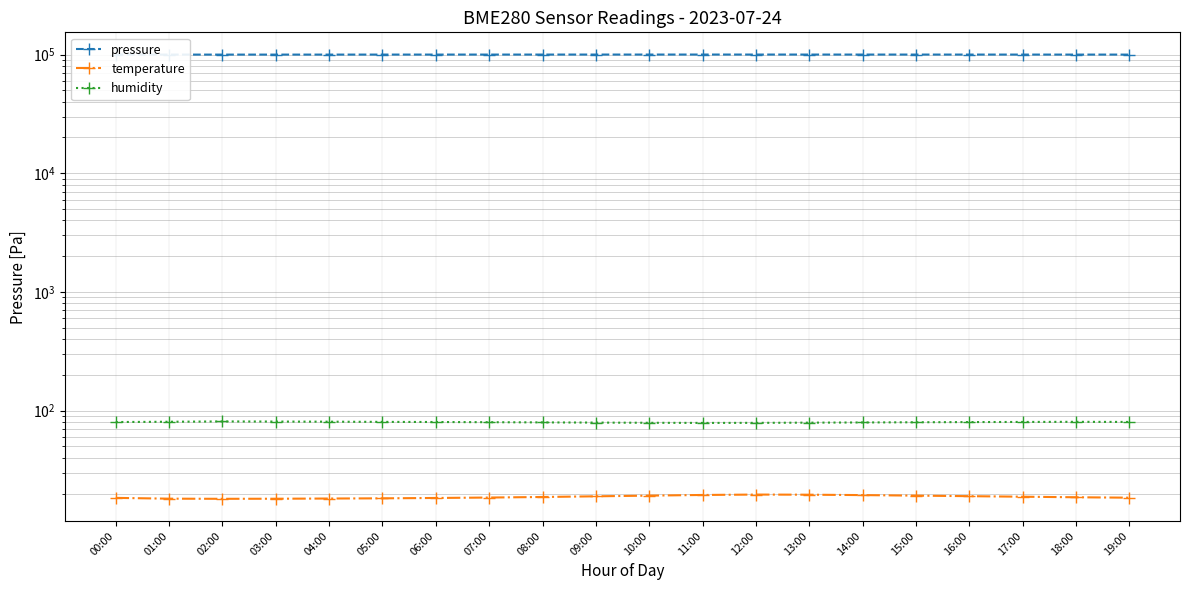

Where is the first local minimum for temperature?

02:00